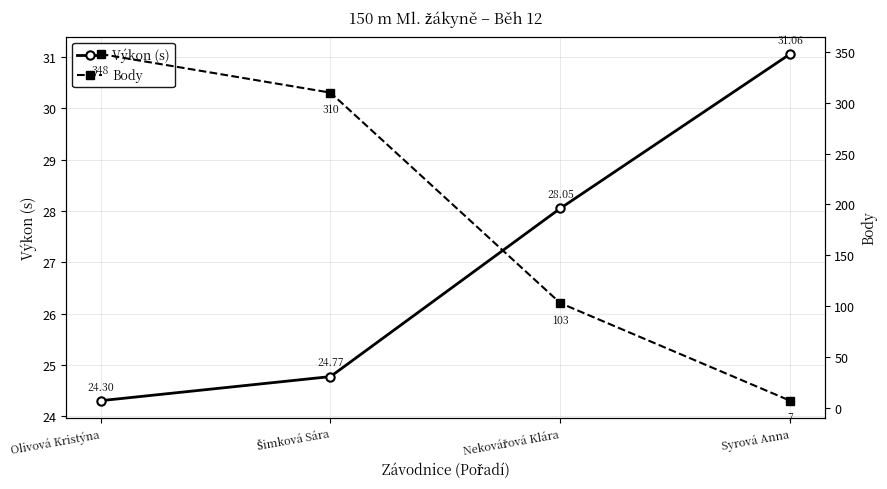

How many Body values are between 103 and 348?

3